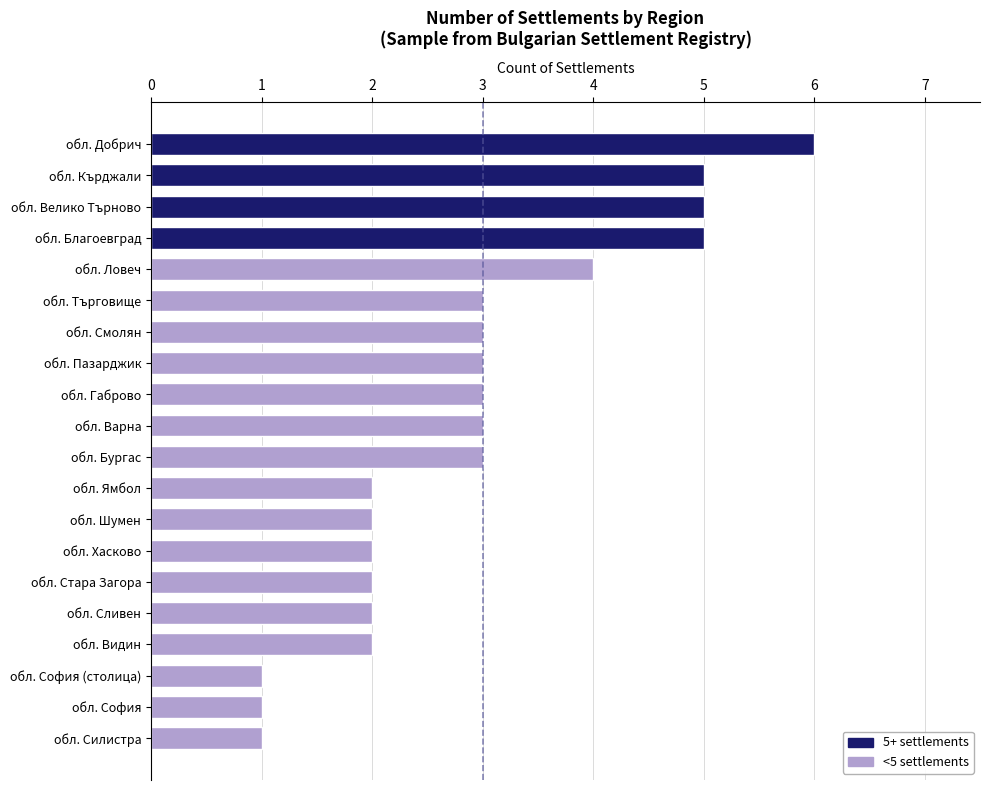

What is the ratio of the value at обл. Видин to the value at обл. Търговище?

0.7